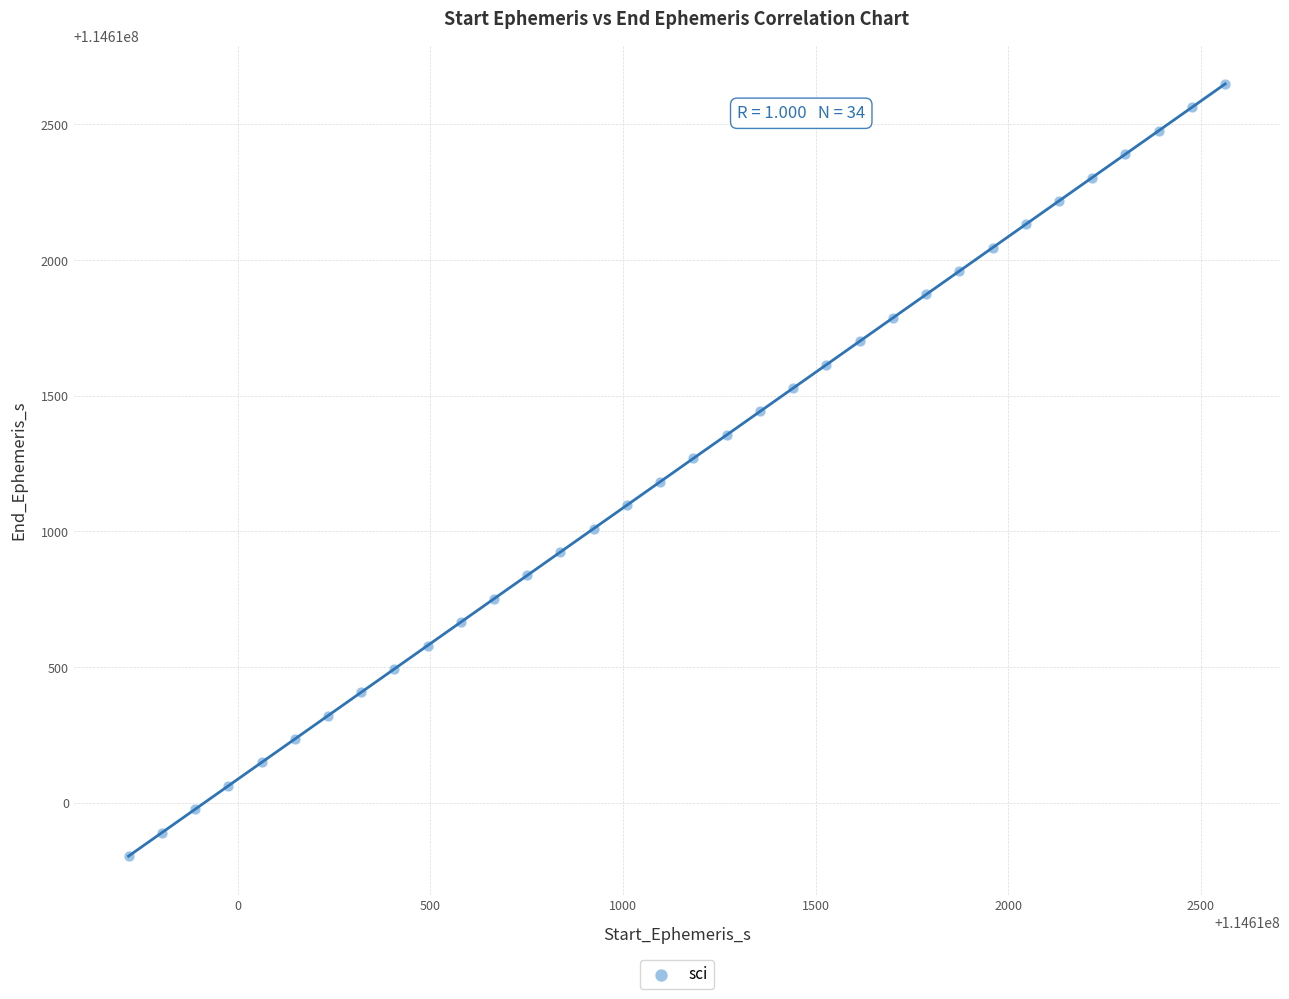

What is the range of X values (max minus min)?

2845.7